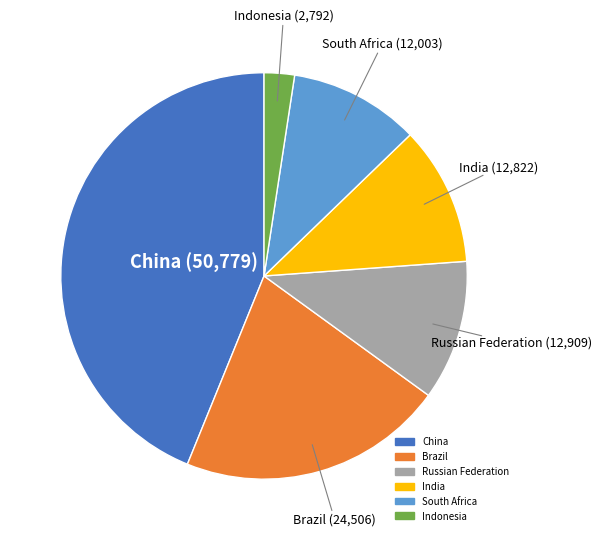

Combined, do South Africa and Brazil account for over 50%?

No